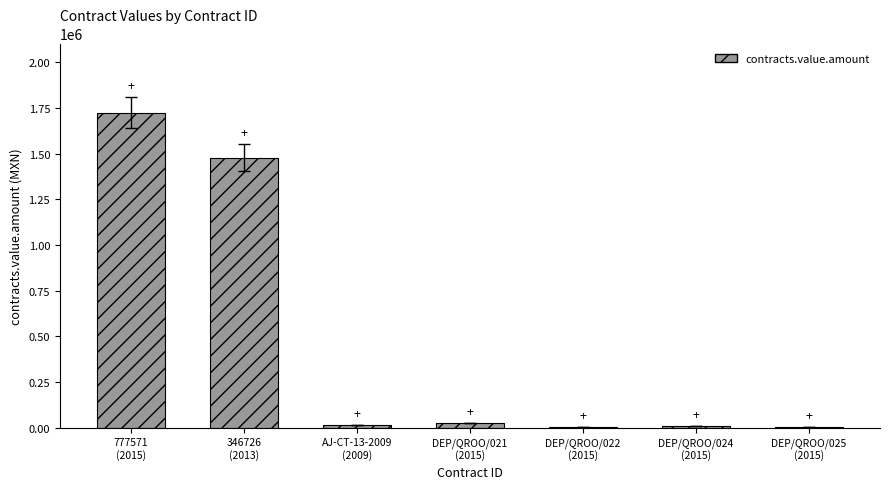

Are the bars horizontal?

No